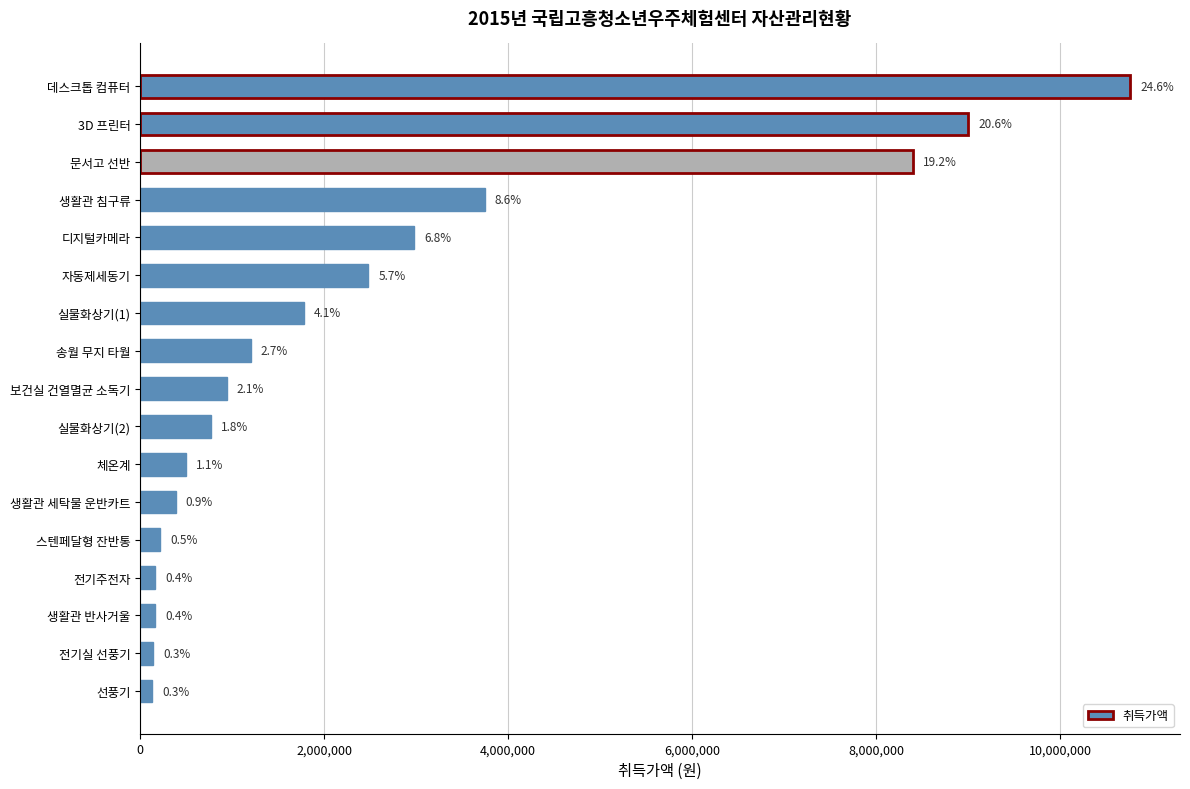

What is the minimum value shown in the chart?

132000